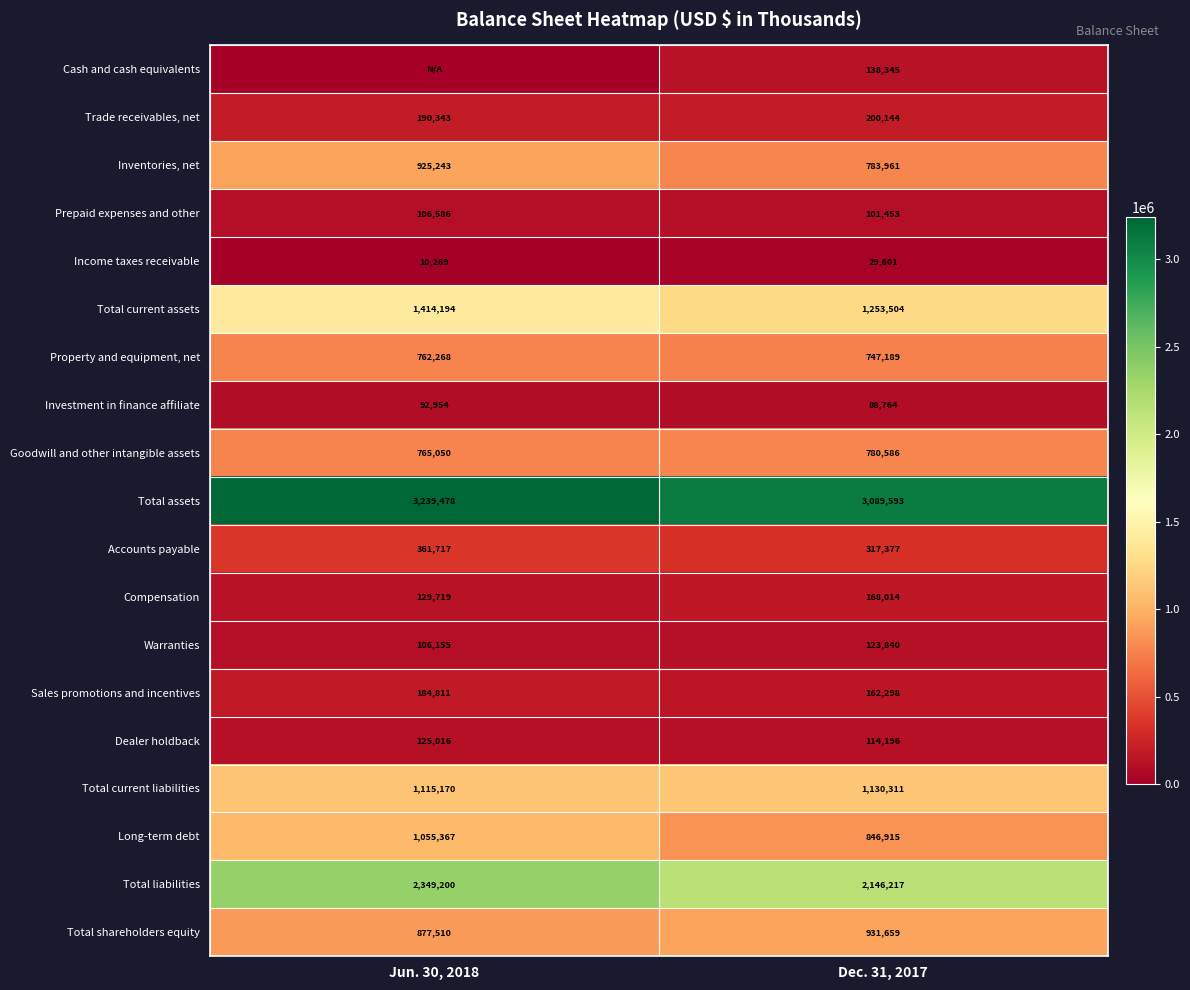

Between Jun. 30, 2018 and Dec. 31, 2017, which is larger?

Dec. 31, 2017